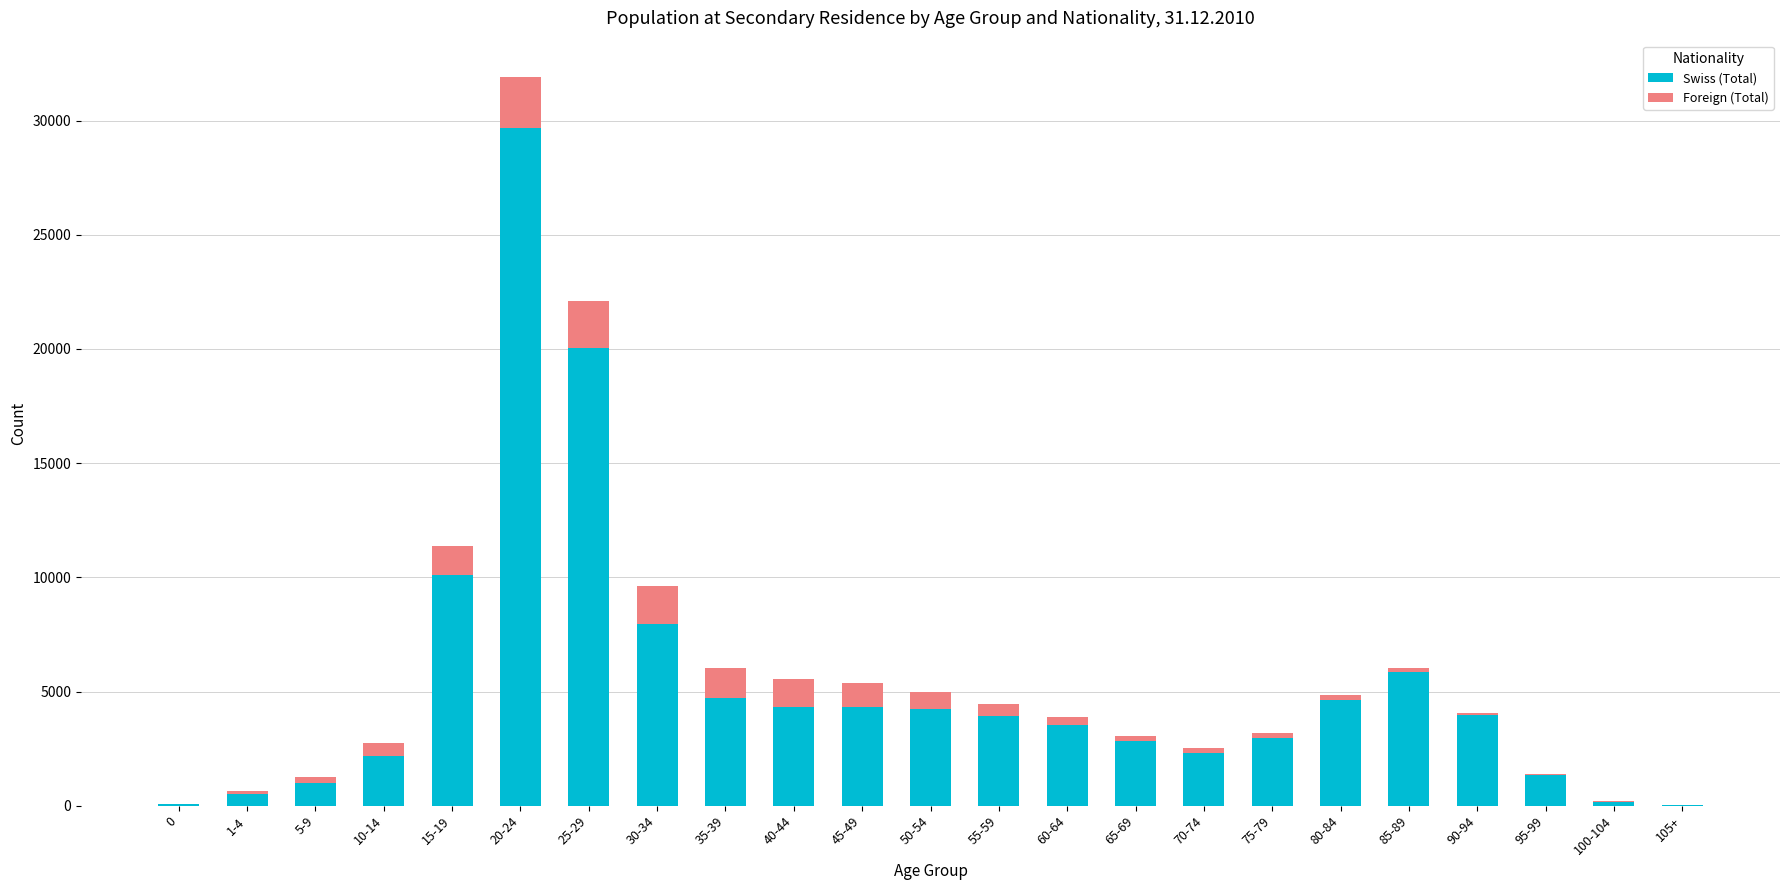

What are all the series names shown in the legend?

Swiss (Total), Foreign (Total)